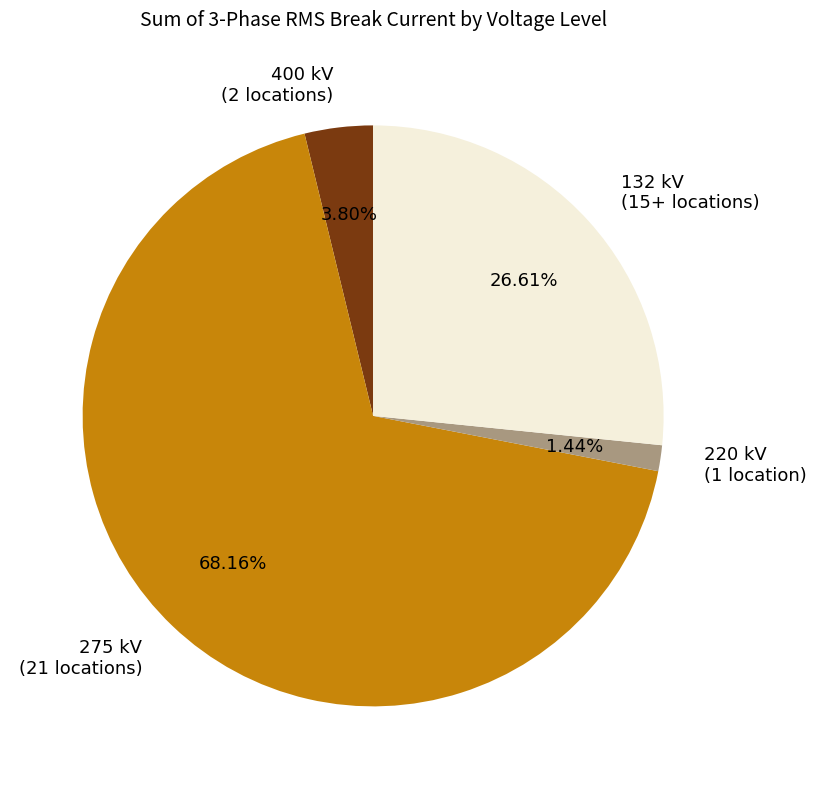

Does any single category account for the majority?

Yes